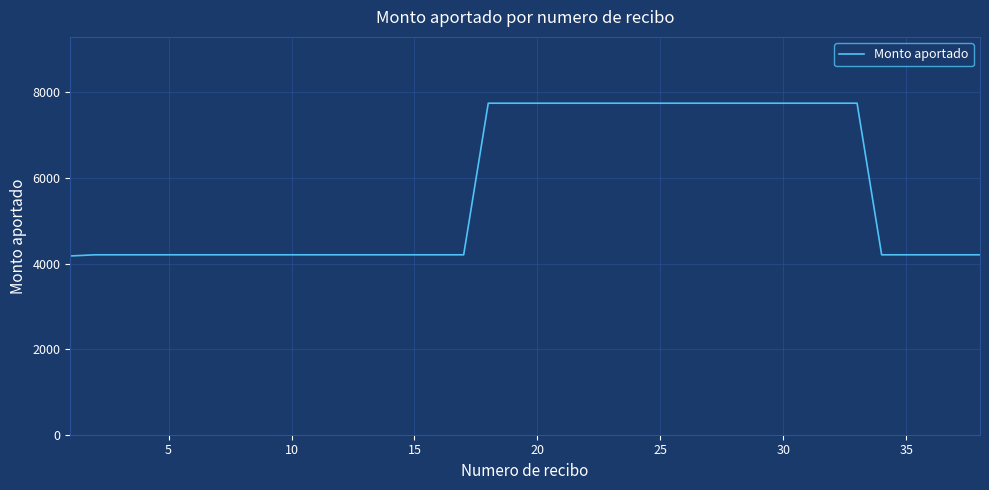

What is the difference between the maximum and second lowest values?

3541.9